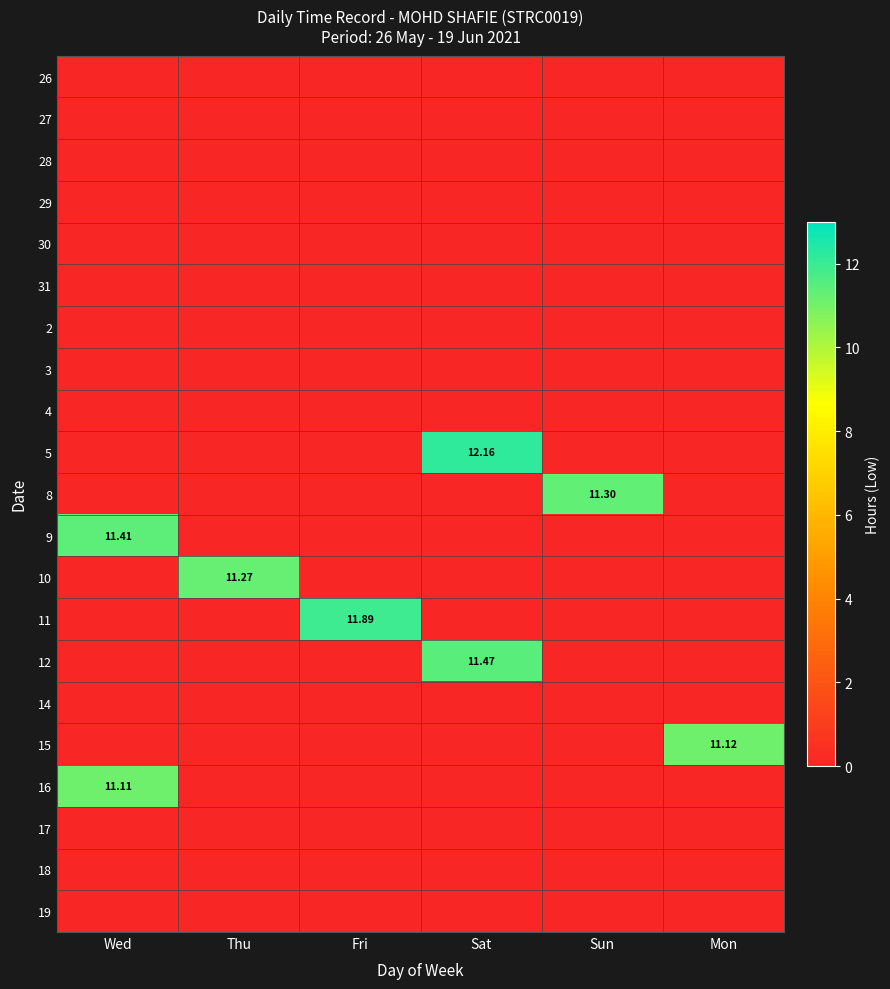

At which label does 16 reach its minimum?

Thu